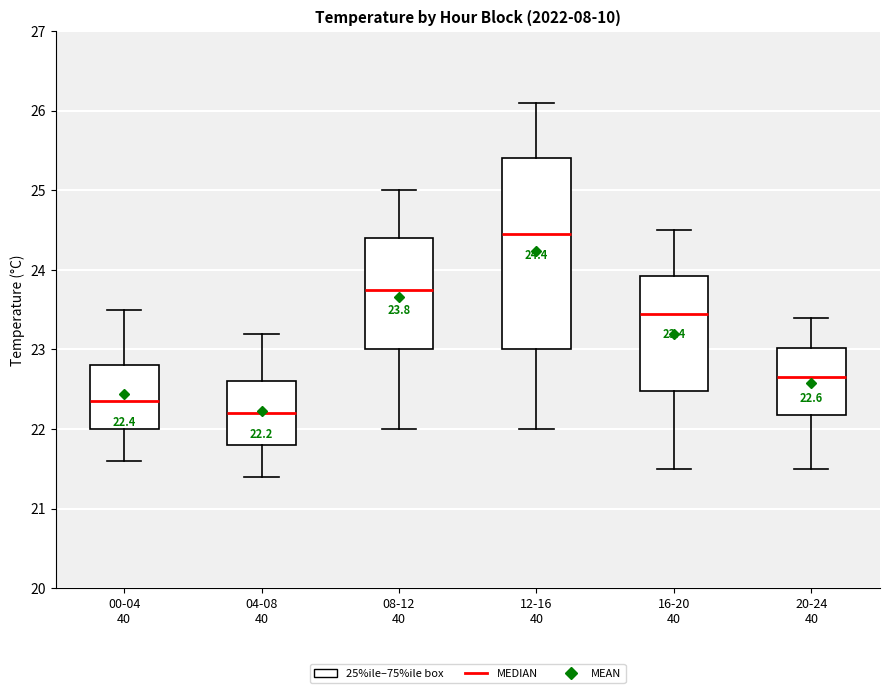

Comparing the boxes themselves (not the whiskers), which one is the tallest?

12-16 40